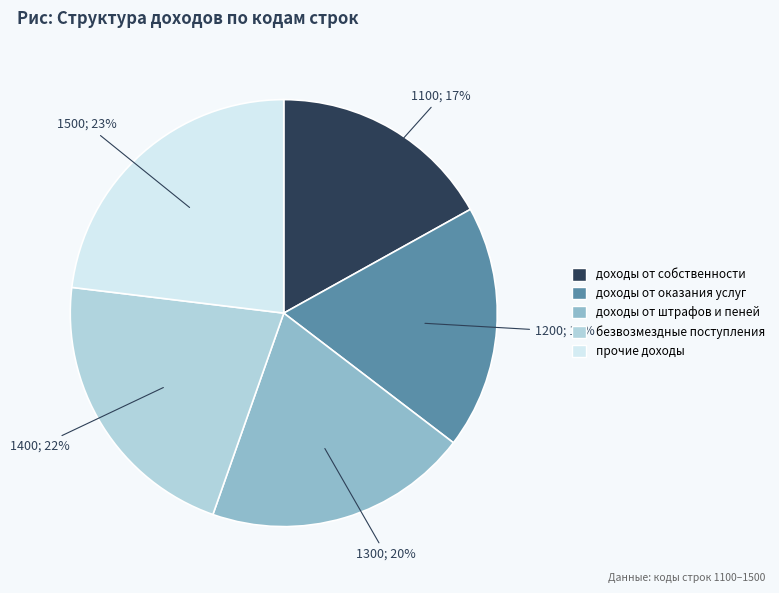

Is there a majority slice in this chart?

No